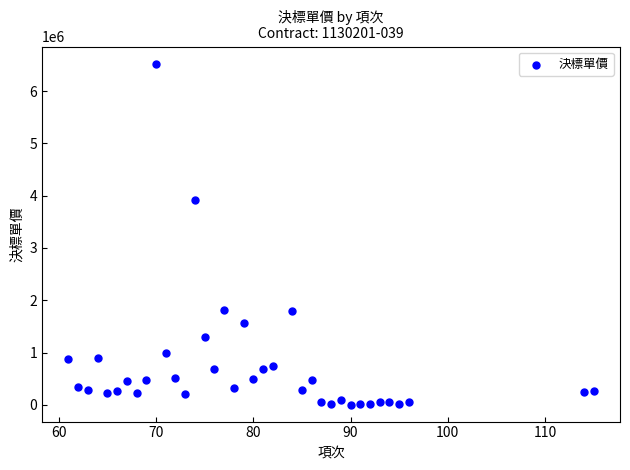

What Y value in the scatter plot is closest to 3265220?

3918921